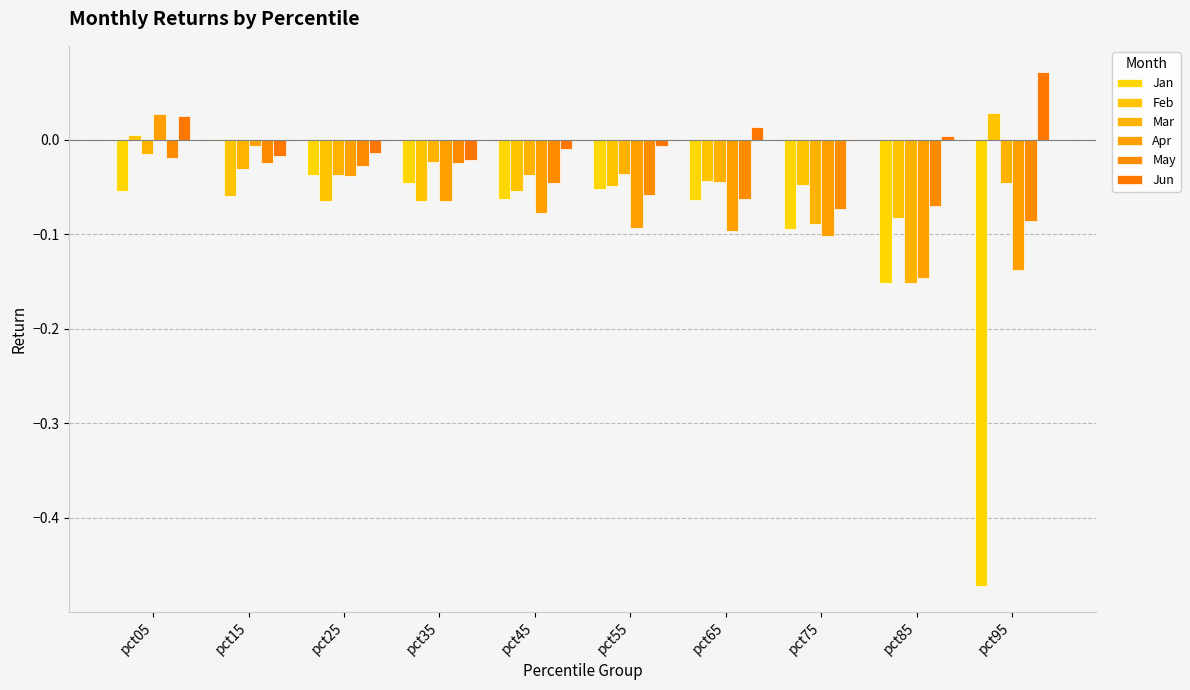

Is it true that Jun equals -0.0 at pct15?

True